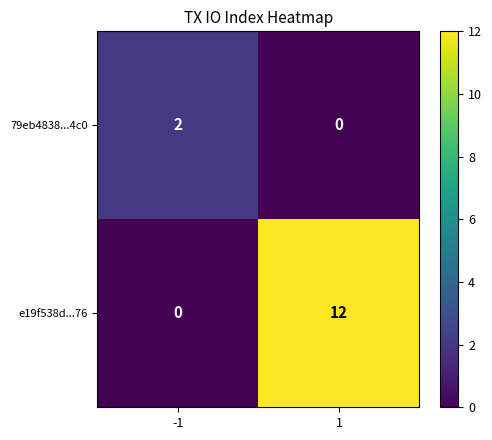

Which series changed the most between -1 and 1?

e19f538d...76